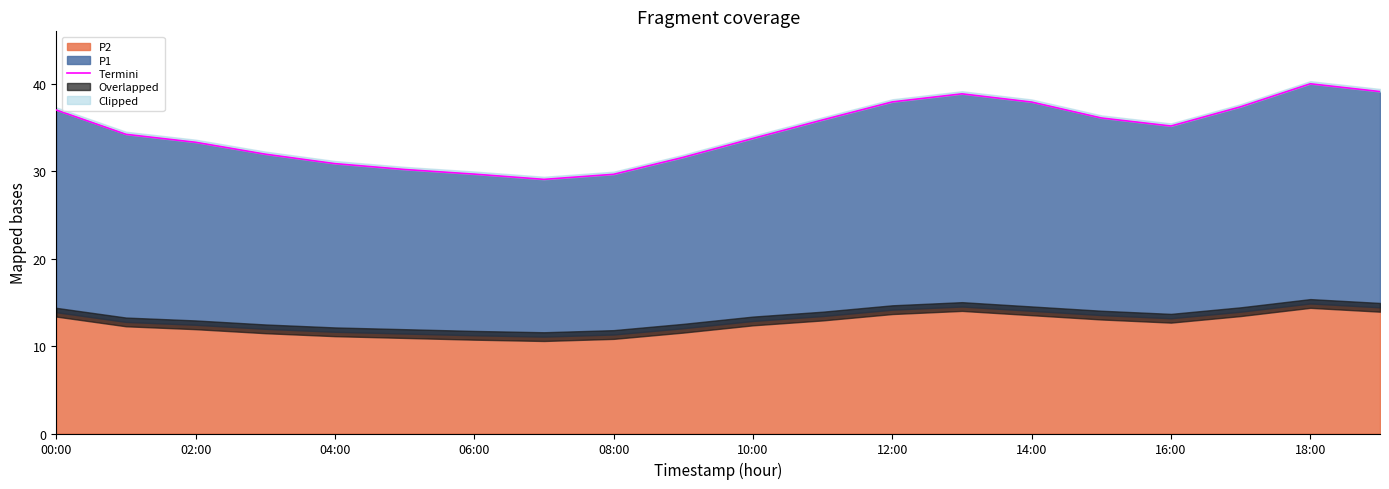

What is the value of the 5th point from the left?

30.9